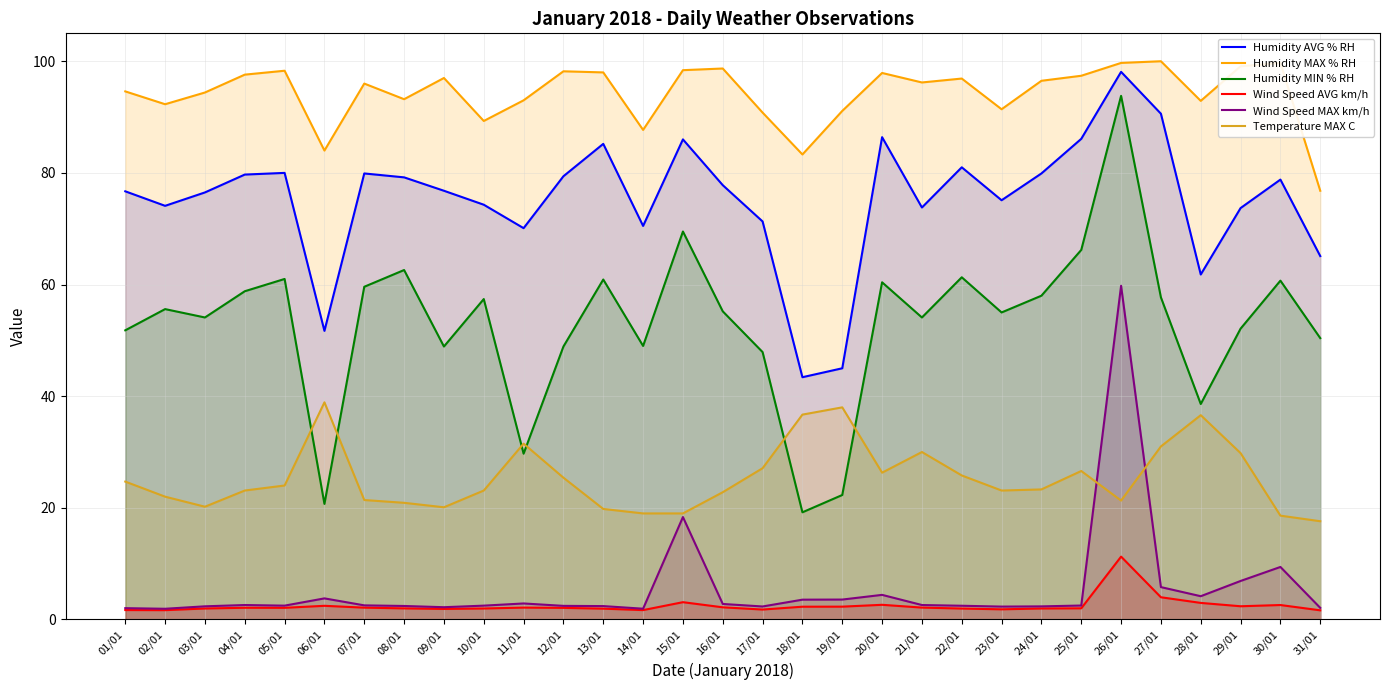

The Humidity MIN % RH series shows 61.3 at 22/01. True or false?

True